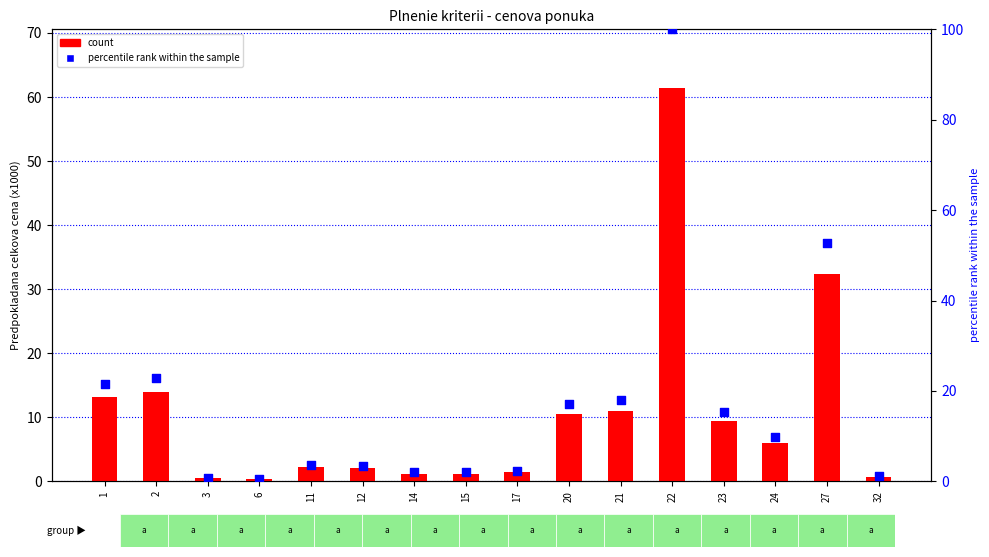

Which series contains the highest Y value?

percentile rank within the sample